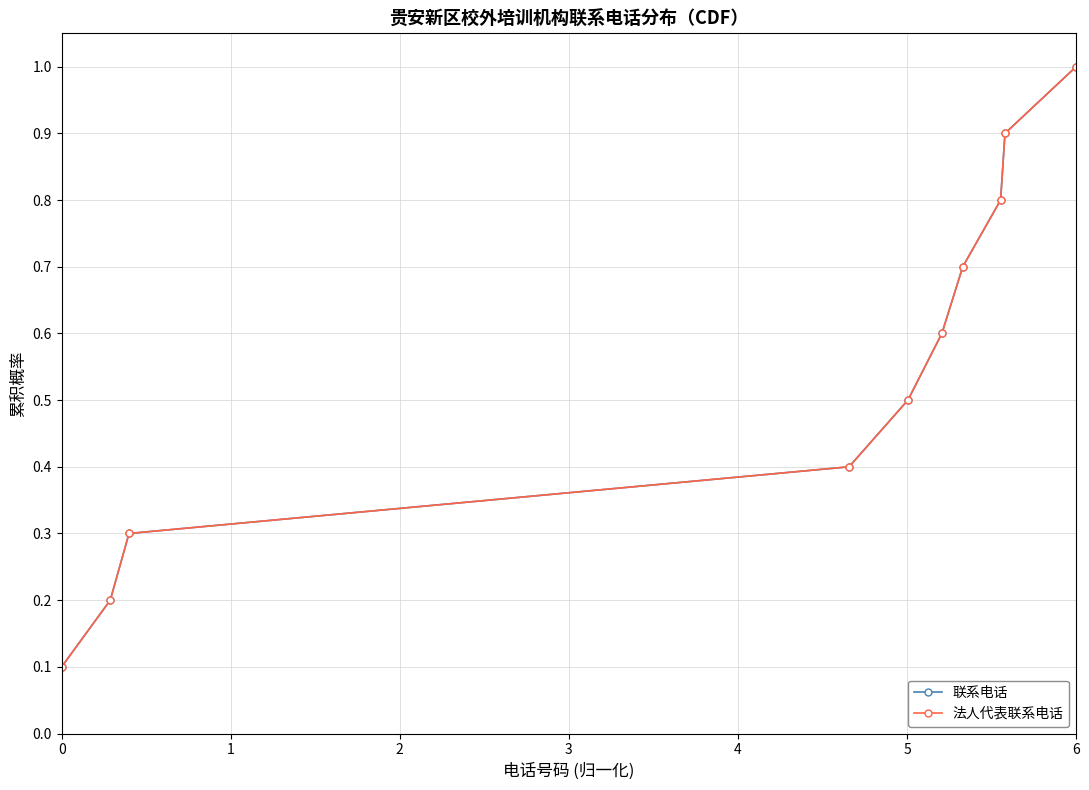

Does the chart have visible grid lines?

Yes